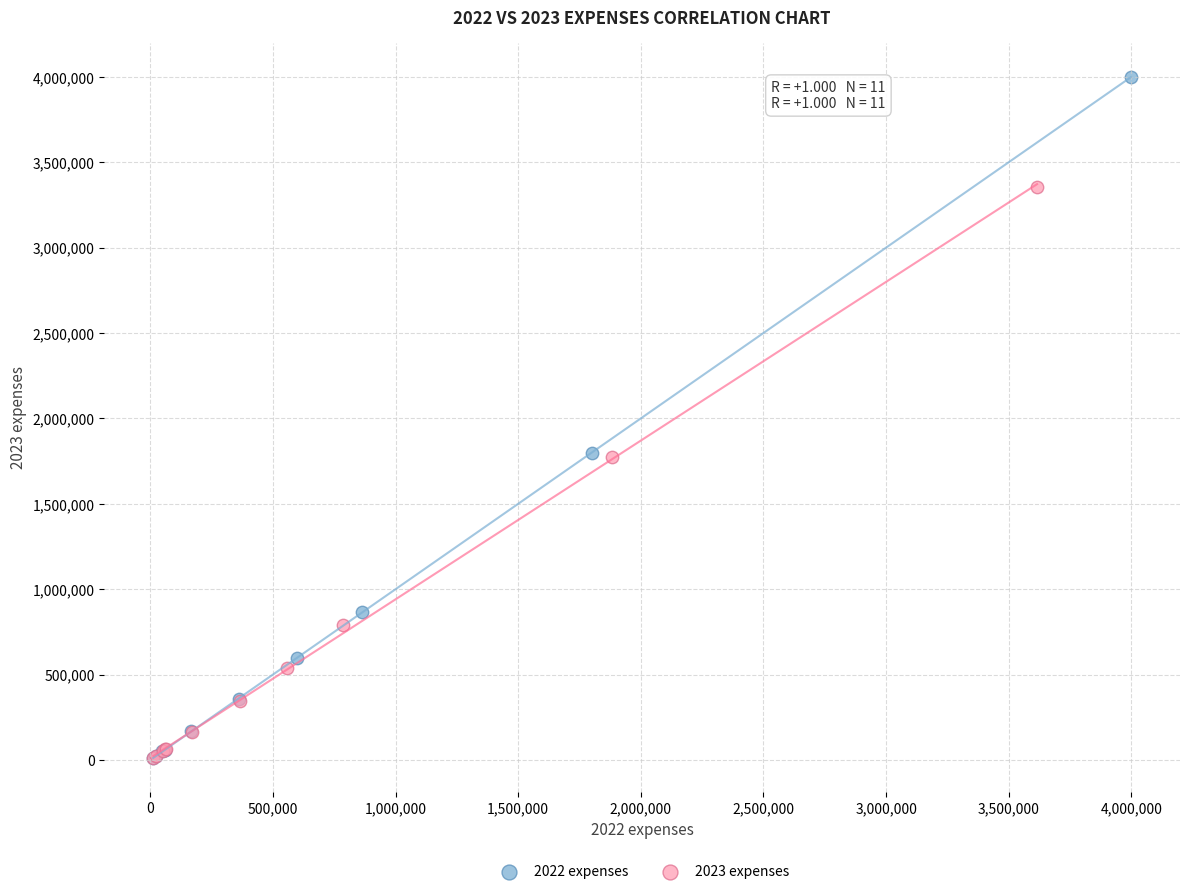

Which series has the widest spread of Y values?

2022 expenses